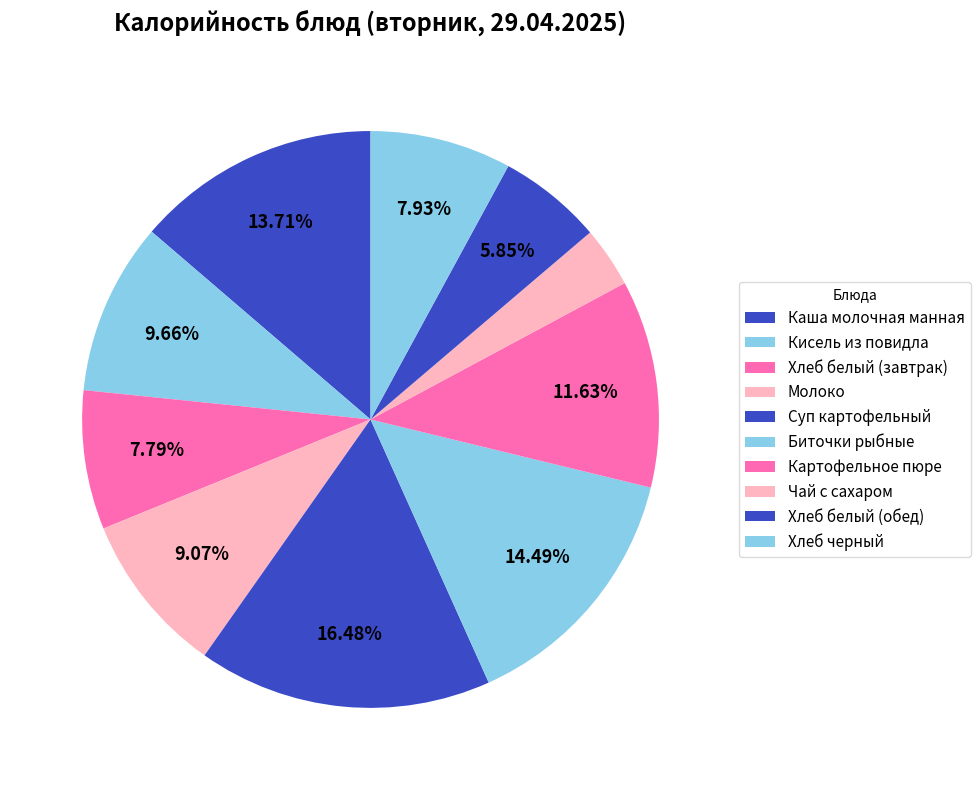

To the nearest percent, what is the combined percentage of Молоко and Хлеб белый (завтрак)?

17%